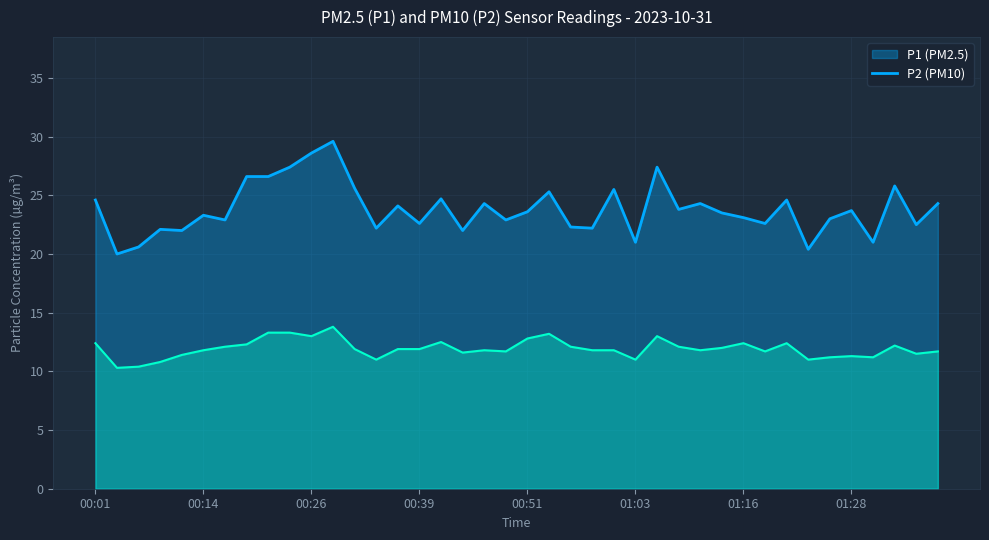

At which category does P1 reach its first local valley?

00:04